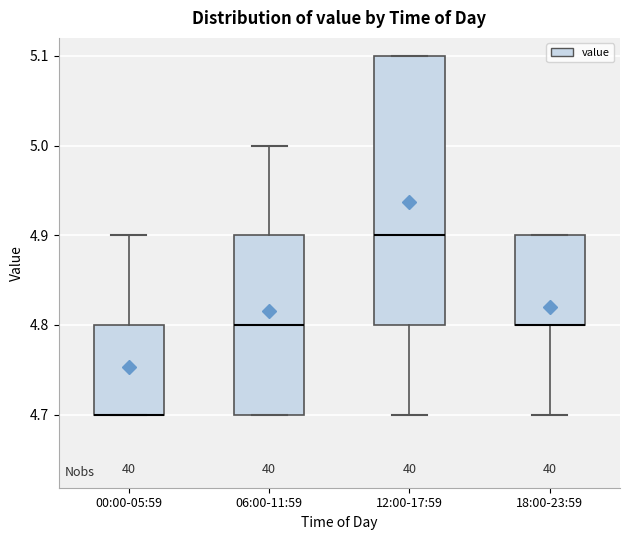

Reading left to right, read every box against the y-axis: the position of its median line, the range the box covers, and the ends of its whiskers. The values are not printed on the chart, so give them approximately, as read against the axis.

00:00-05:59: median 4.7 (drawn on the box's lower edge), box 4.7 to 4.8, whiskers 4.7 to 4.9
06:00-11:59: median 4.8, box 4.7 to 4.9, whiskers 4.7 to 5.0
12:00-17:59: median 4.9, box 4.8 to 5.1, whiskers 4.7 to 5.1
18:00-23:59: median 4.8 (drawn on the box's lower edge), box 4.8 to 4.9, whiskers 4.7 to 4.9